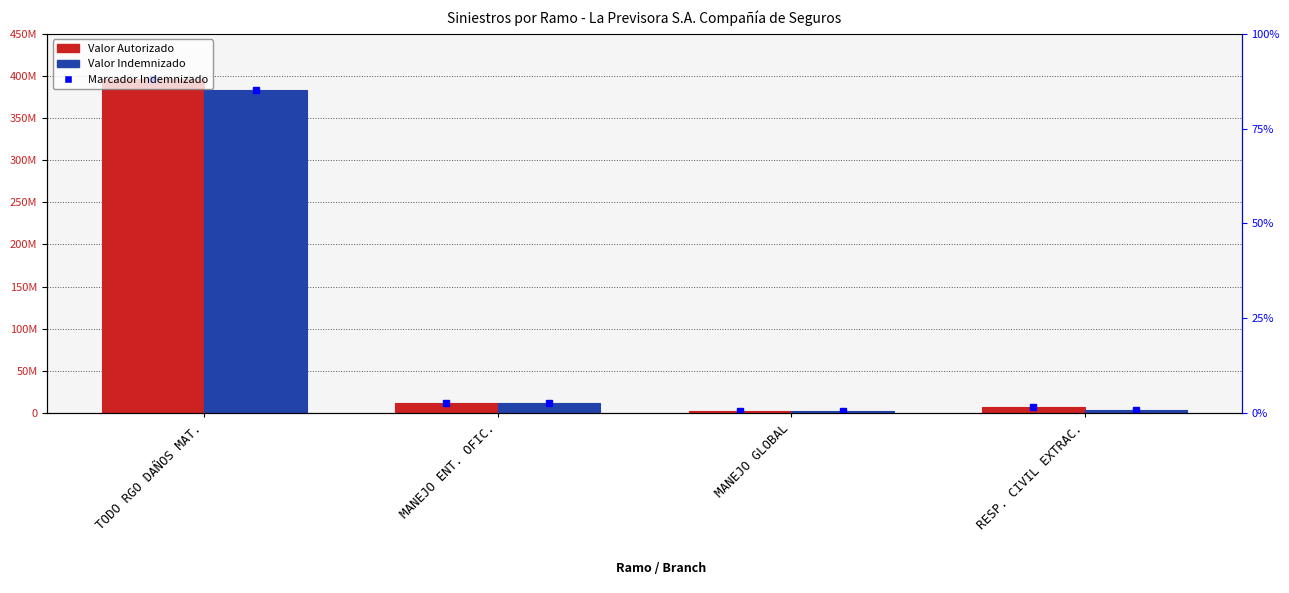

Reading left to right, what are all the values shown in this chart?

Valor Autorizado: 396218193	11825449	2238750	7052535
Valor Indemnizado: 383793453	11825449	2238750	3923789